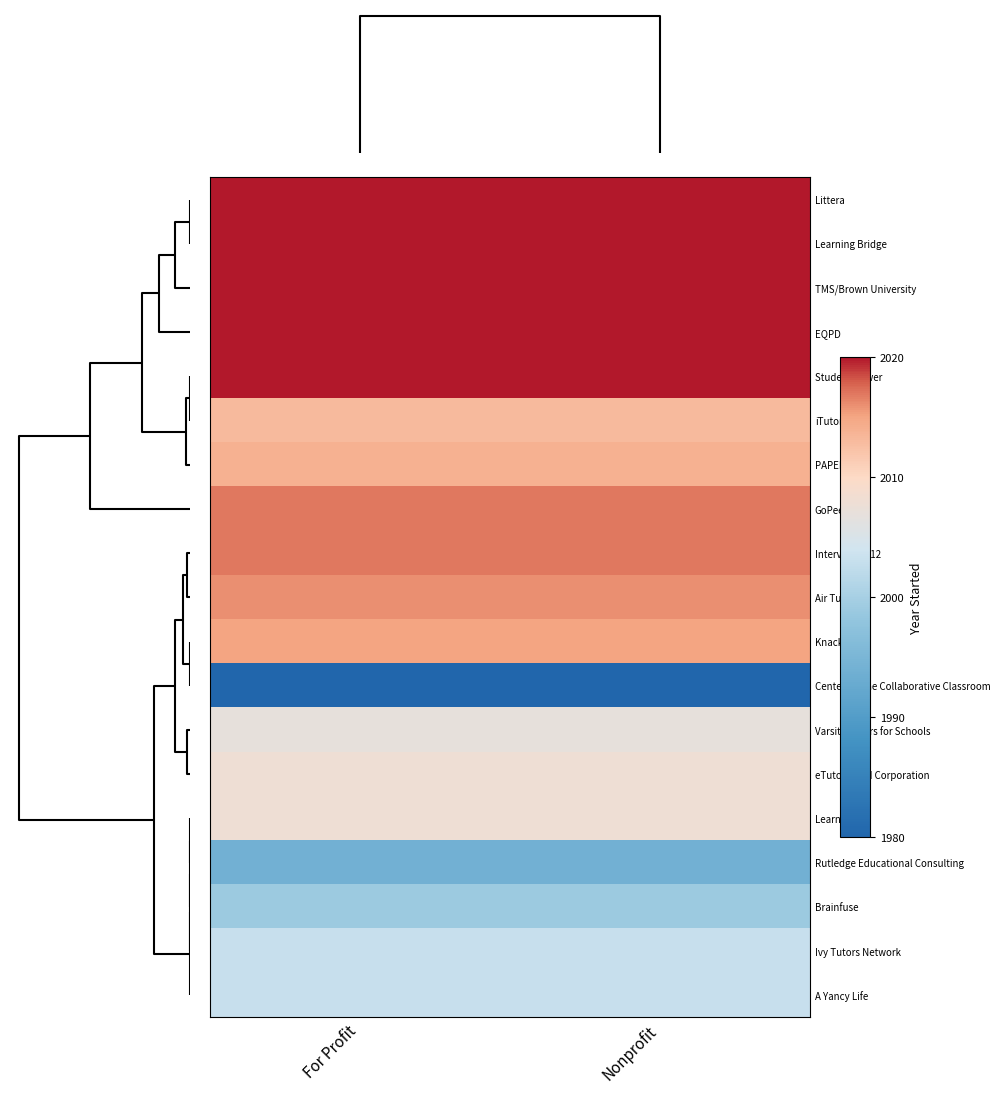

What is the minimum value shown in the chart?

1980